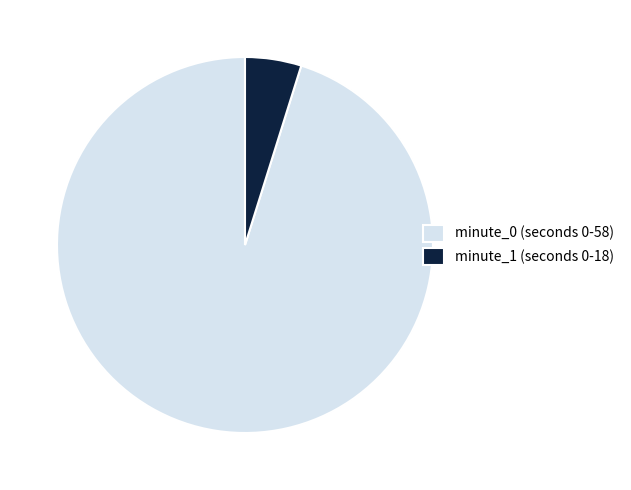

Combined, do minute_0 (seconds 0-58) and minute_1 (seconds 0-18) account for over 50%?

Yes